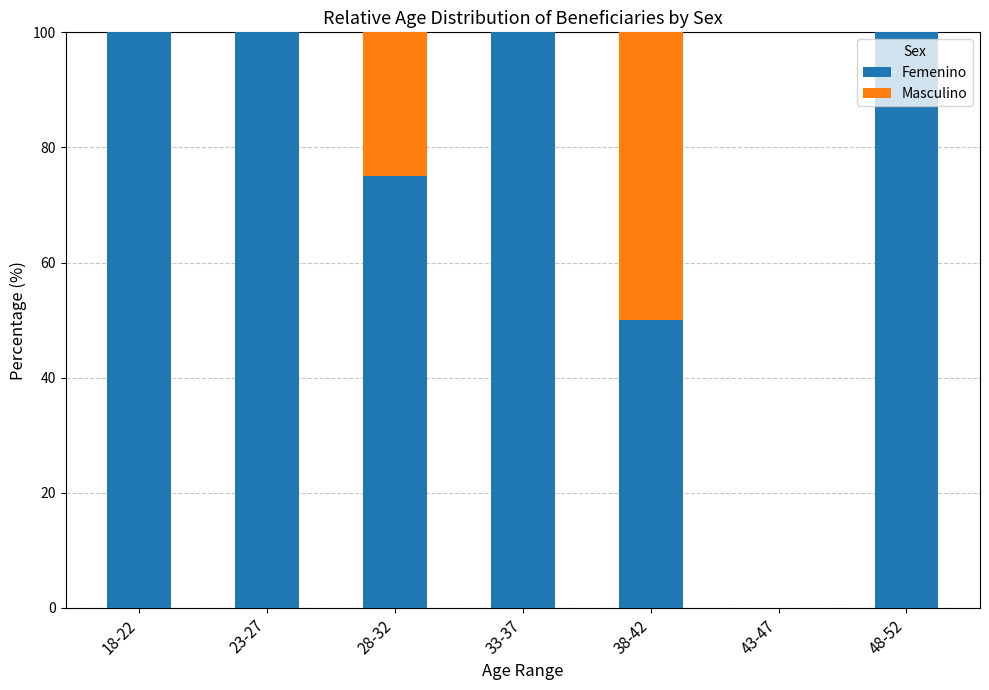

What is the total value across all series at 38-42?

100